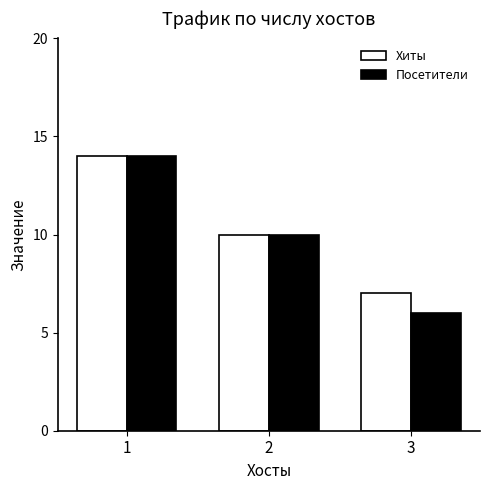

List the labels in order of Посетители value, smallest first.

3, 2, 1